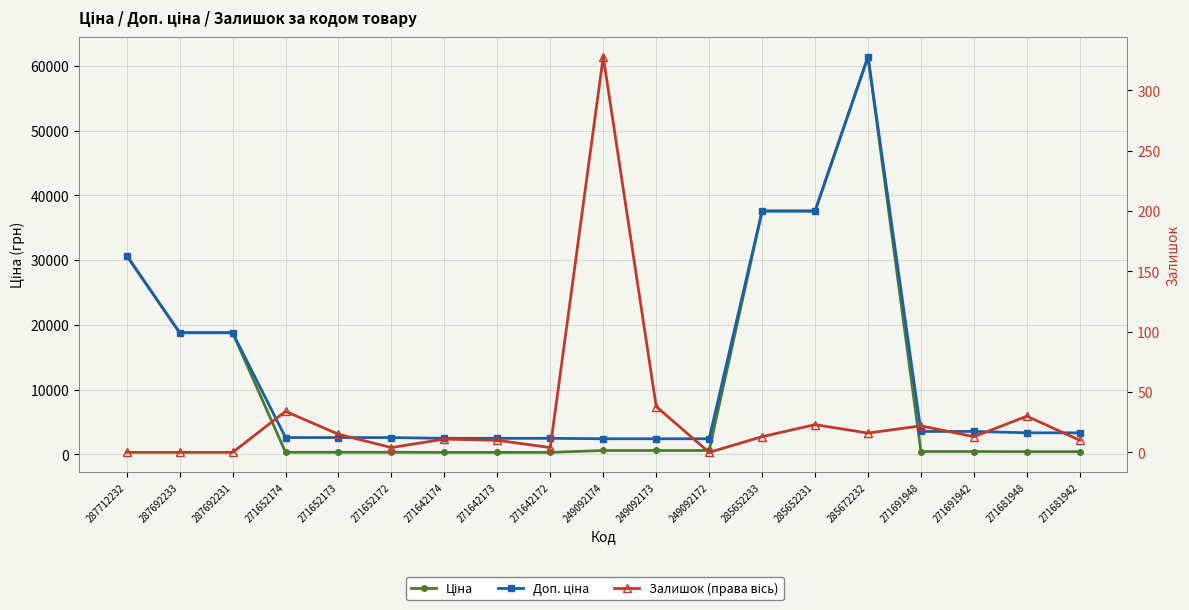

True or false: Доп. ціна and Залишок (права вісь) intersect in this chart.

False